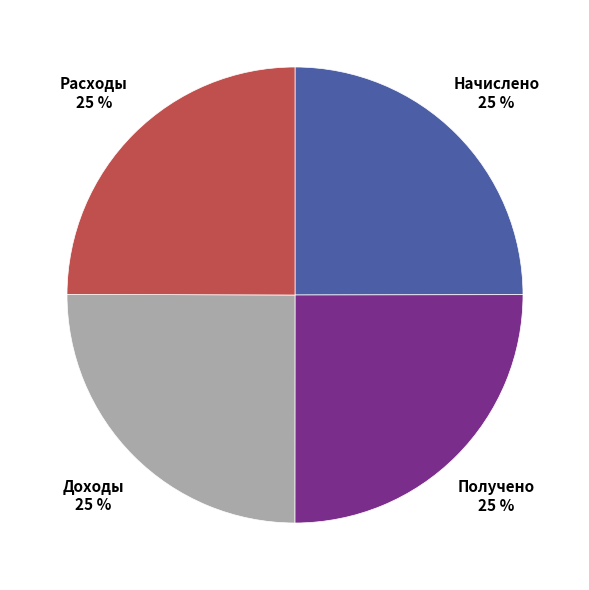

Does any single category account for the majority?

No